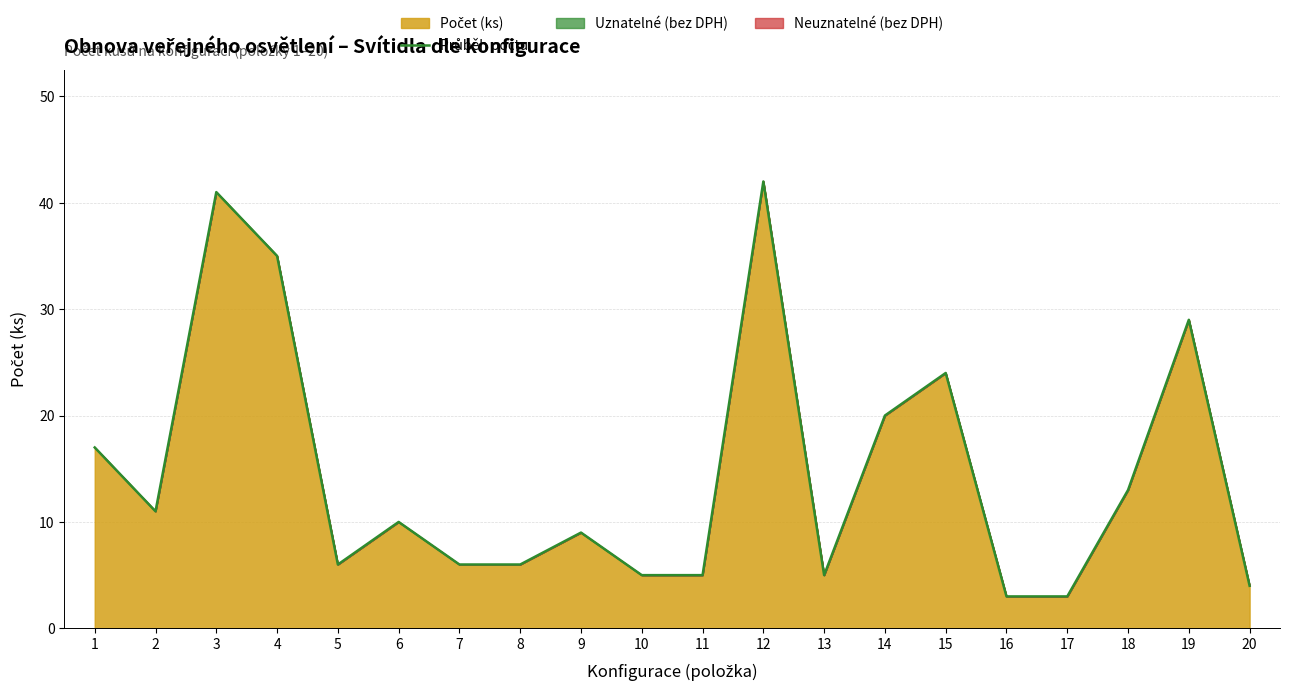

Reading right to left, transcribe all the data shown in this chart.

4	29	13	3	3	24	20	5	42	5	5	9	6	6	10	6	35	41	11	17